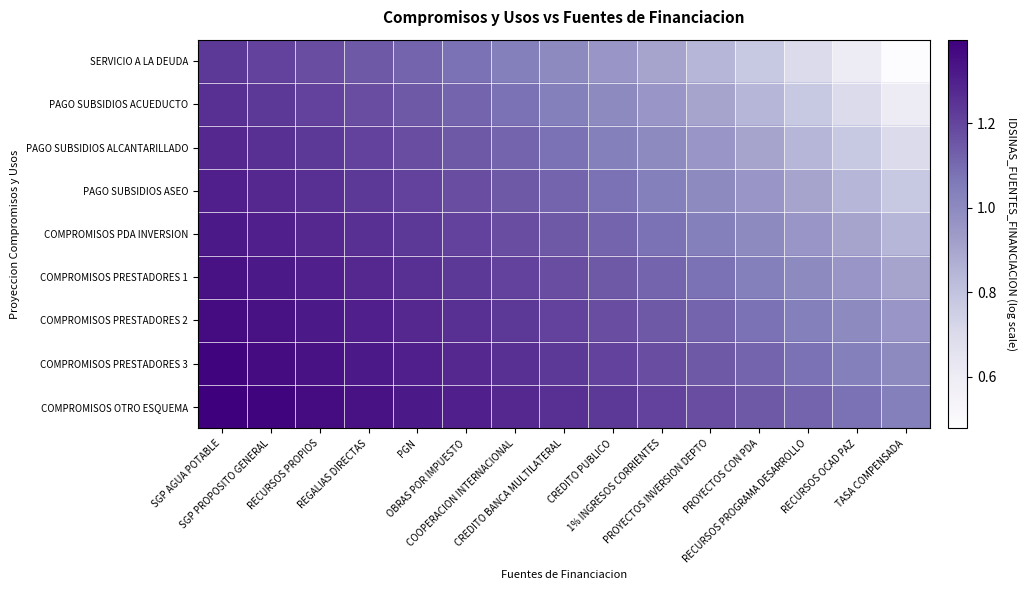

At how many categories does at least one series exceed 1?

15